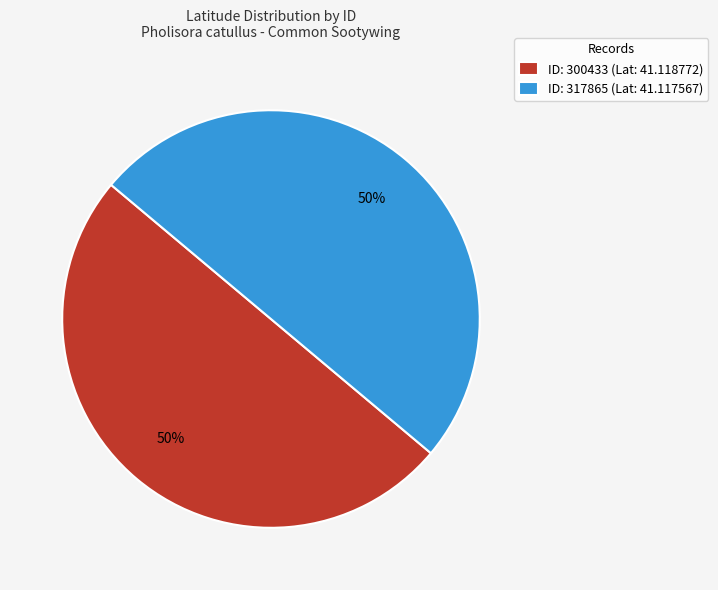

What is the ratio of the value at ID: 300433 (Lat: 41.118772) to the value at ID: 317865 (Lat: 41.117567)?

1.0